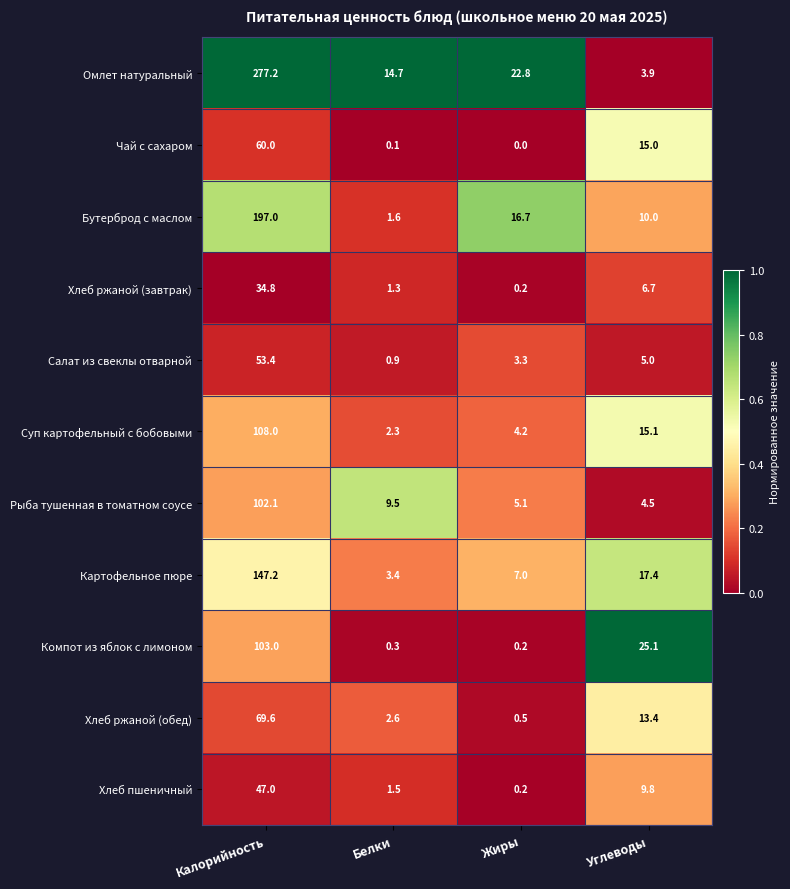

Between Жиры and Углеводы, which series saw the biggest shift?

Компот из яблок с лимоном